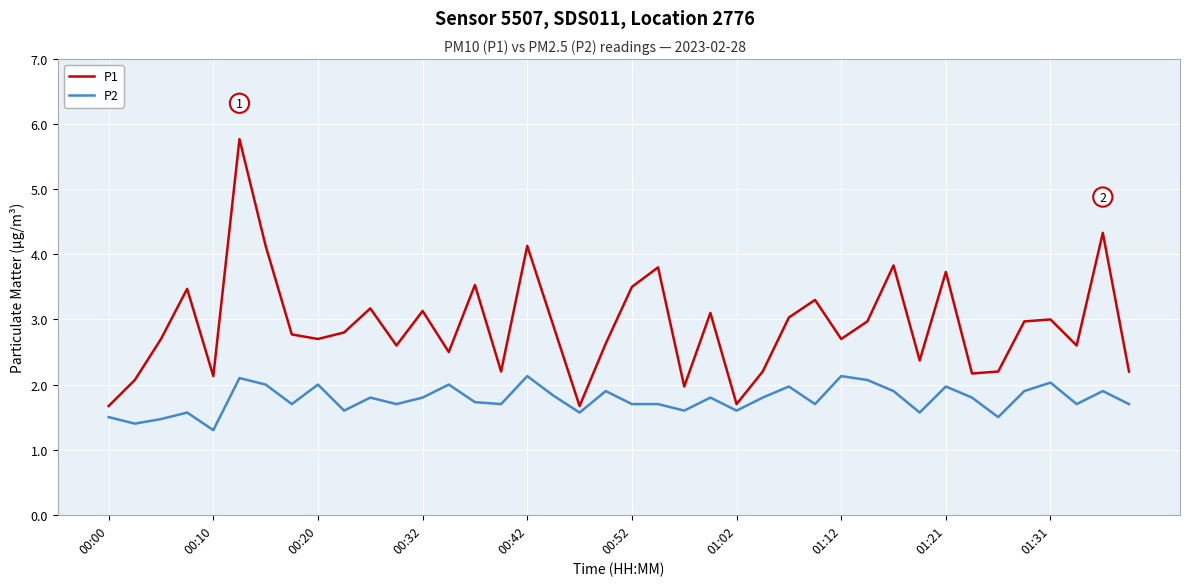

What is the maximum value shown in the chart?

5.8